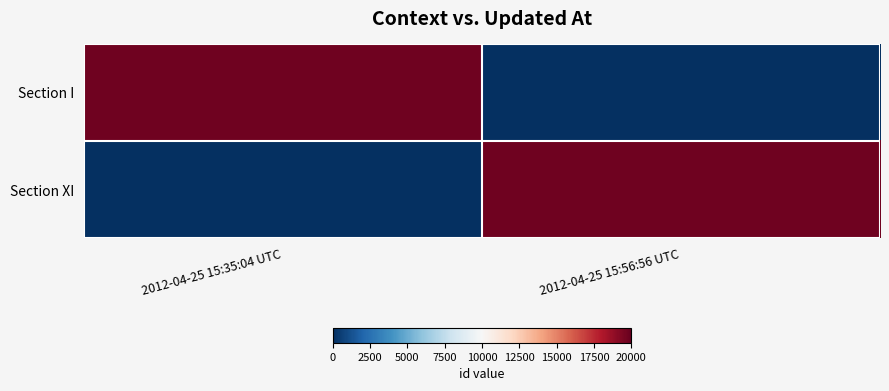

Between 2012-04-25 15:35:04 UTC and 2012-04-25 15:56:56 UTC, which series saw the biggest shift?

Section XI